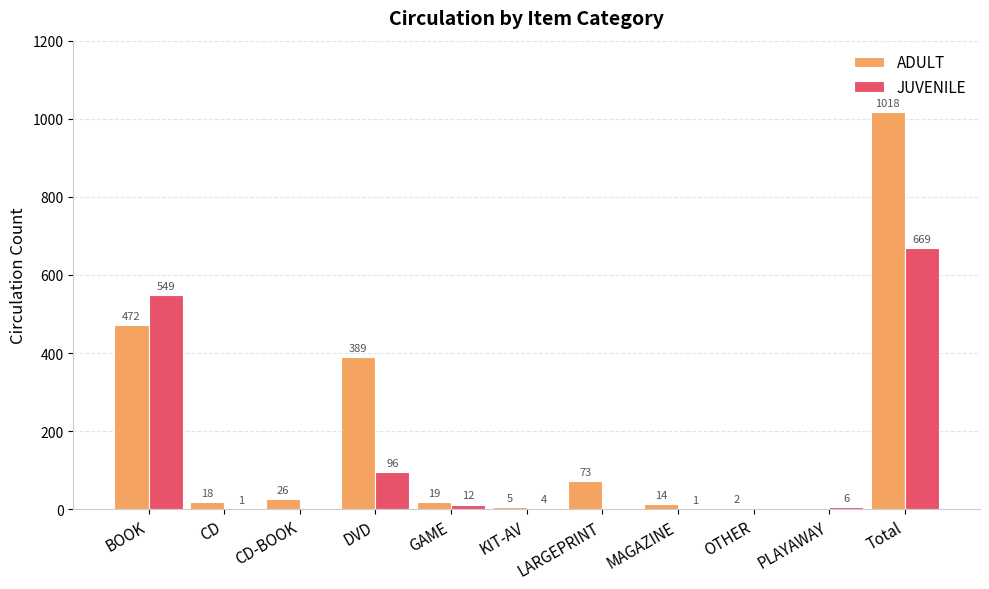

Where does the ADULT series first go above 19?

BOOK